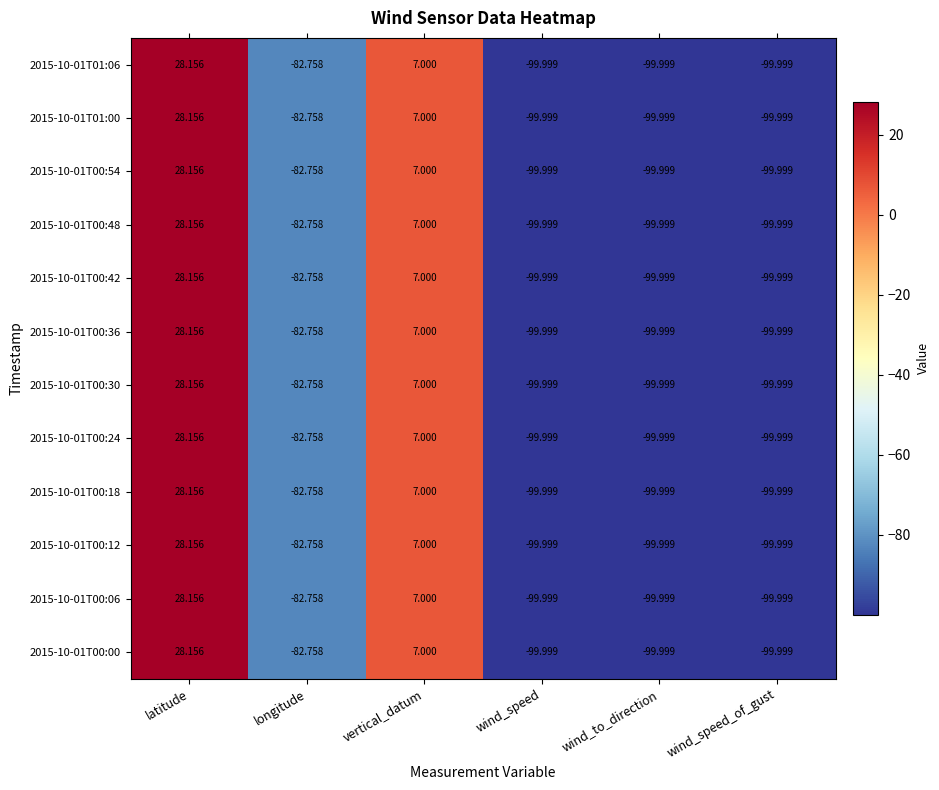

At which category is the sum across all series the highest?

latitude